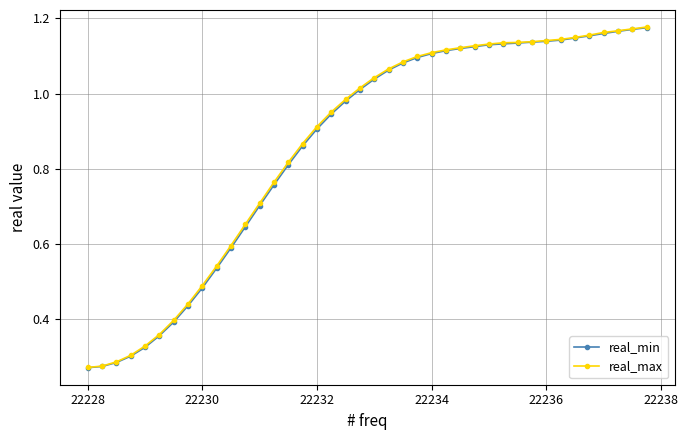

At how many categories does at least one series exceed 0?

40